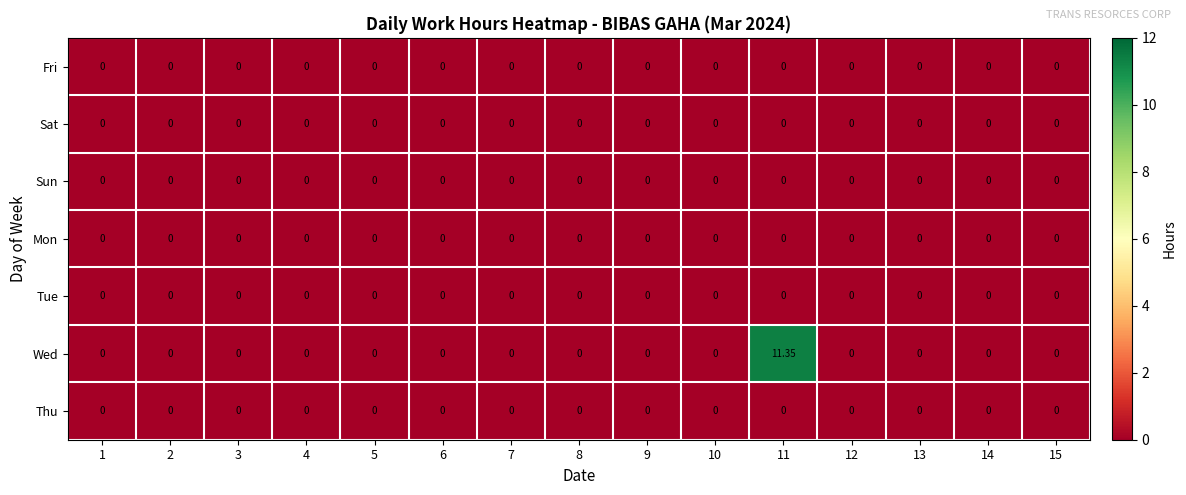

Which series has the largest total across all categories?

Wed